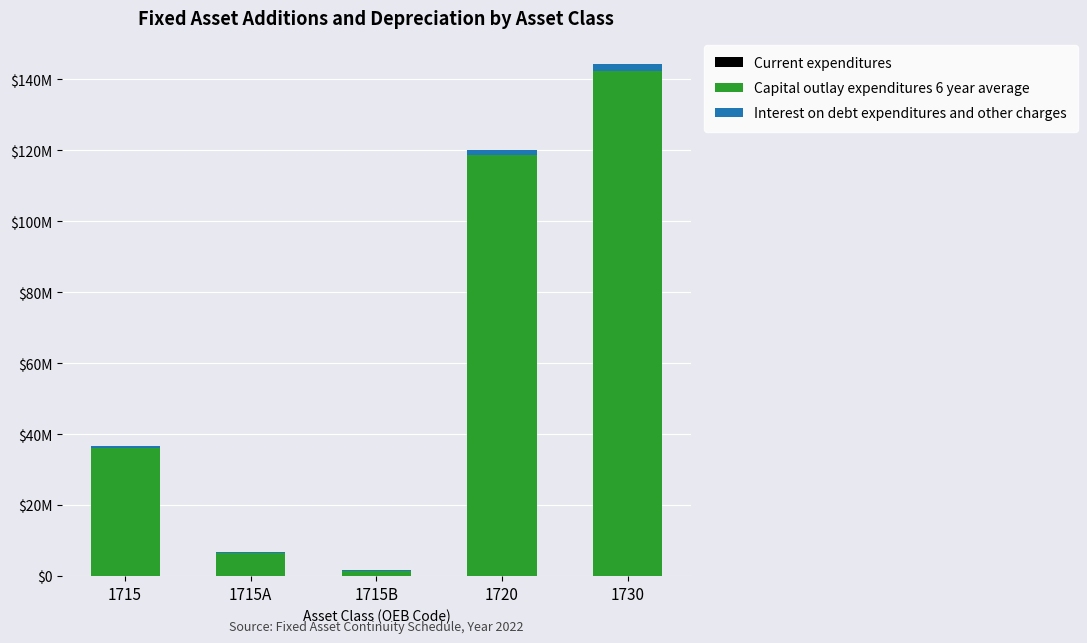

Is it true that Capital outlay expenditures 6 year average equals 178592642.6 at 1720?

False